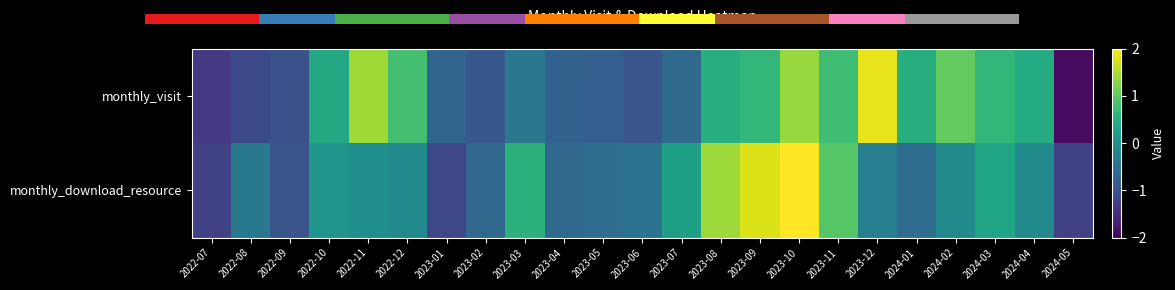

How many data points in monthly_visit are above 0?

12